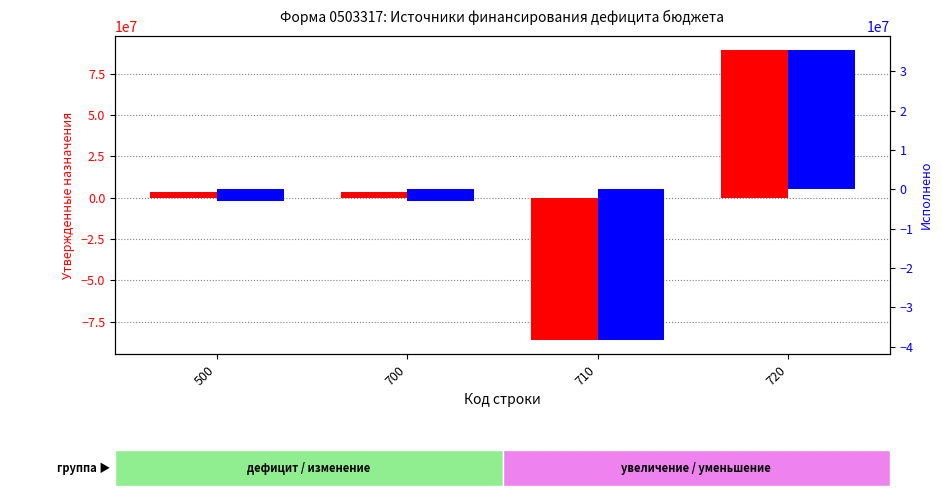

What is the difference between the Утвержденные бюджетные назначения (консол. бюджет) values at 710 and 720?

175067891.0